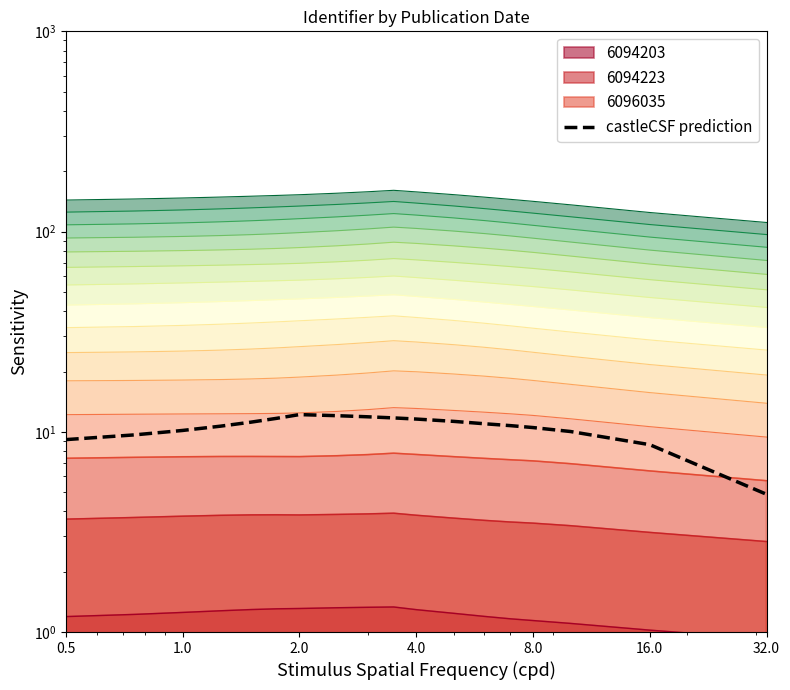

What position from the left is 0.5?

1